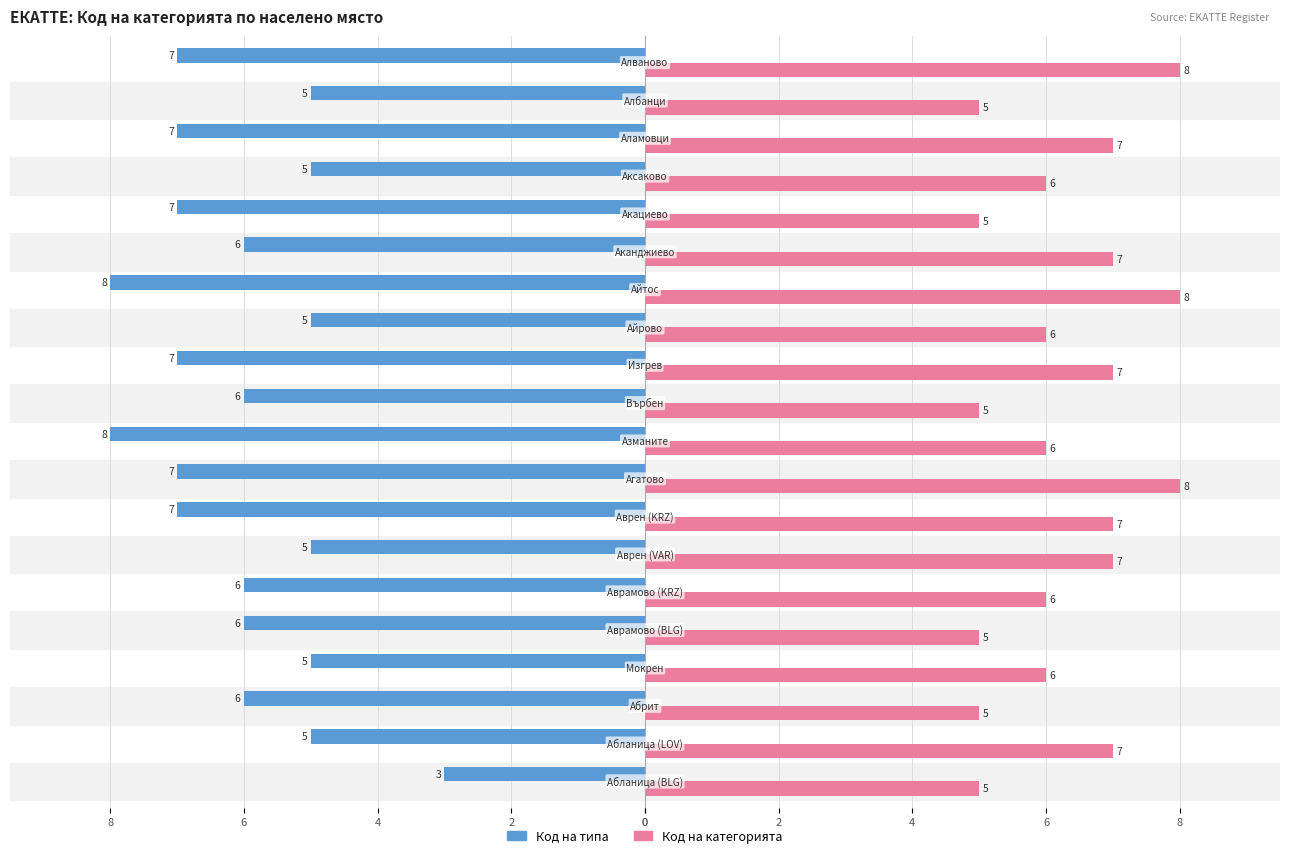

What is the value of the Код на категорията bar at the 9th from the left?

7